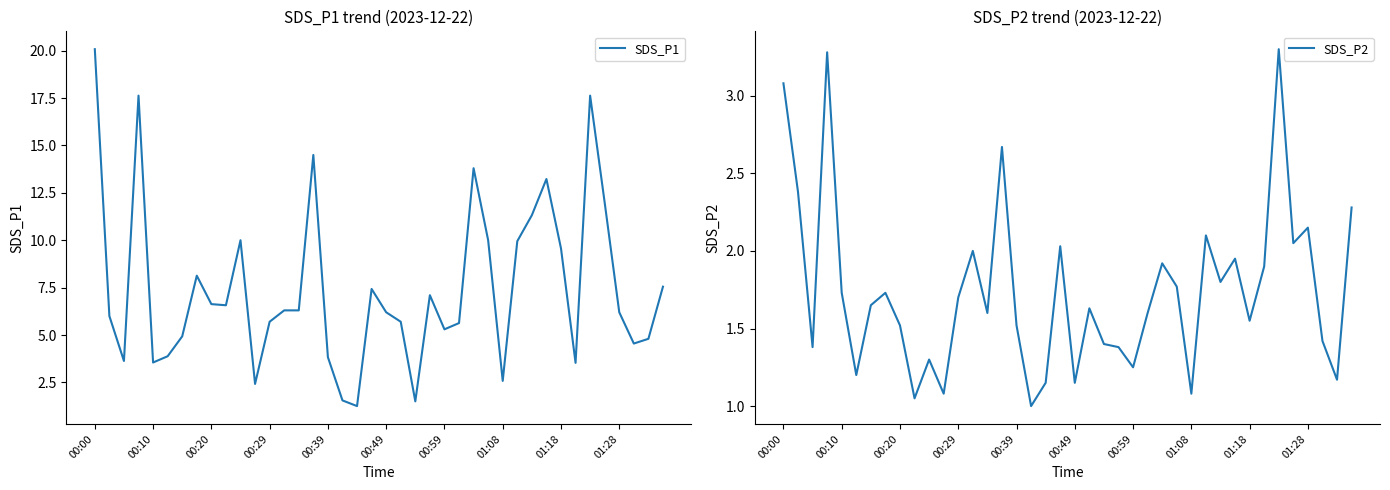

True or false: SDS_P2 has a value of 0.6 at 33.

False